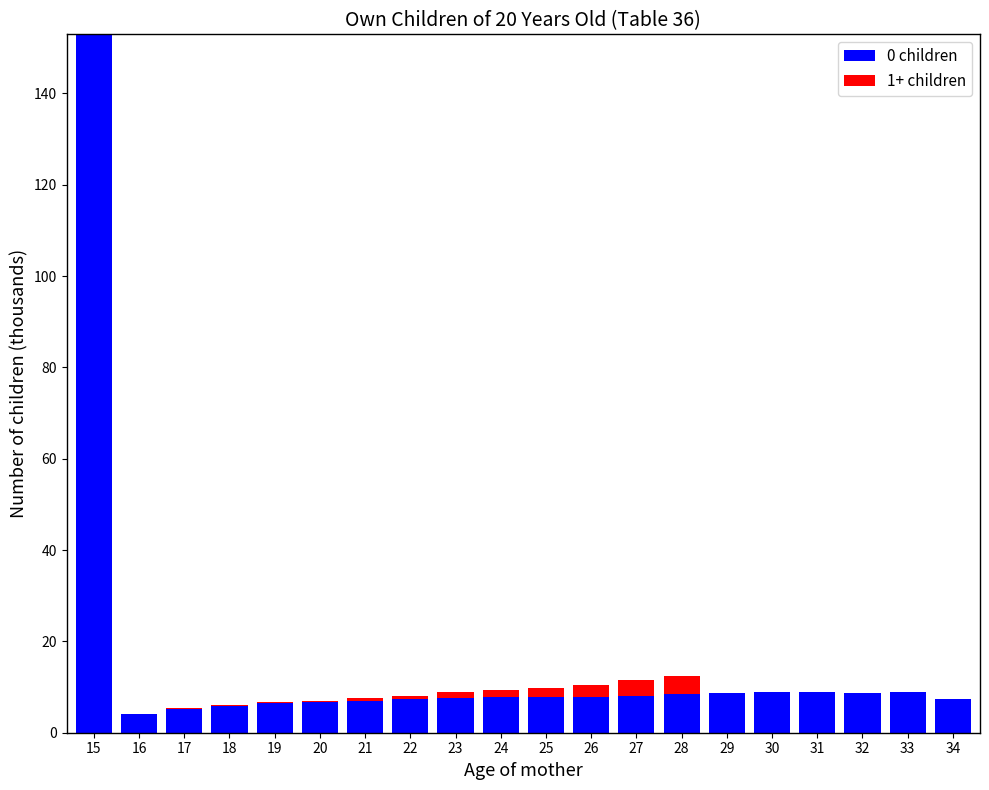

At which category is the sum across all series the highest?

15